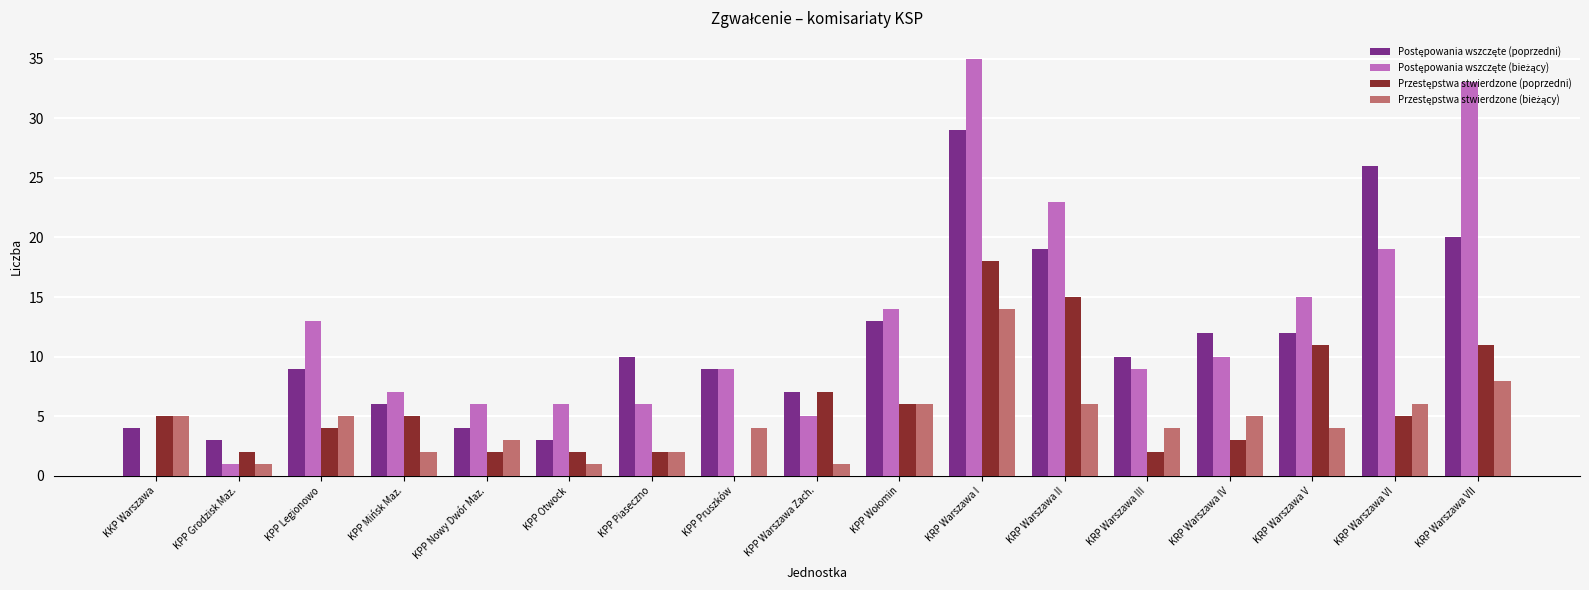

What is the greatest value displayed?

35